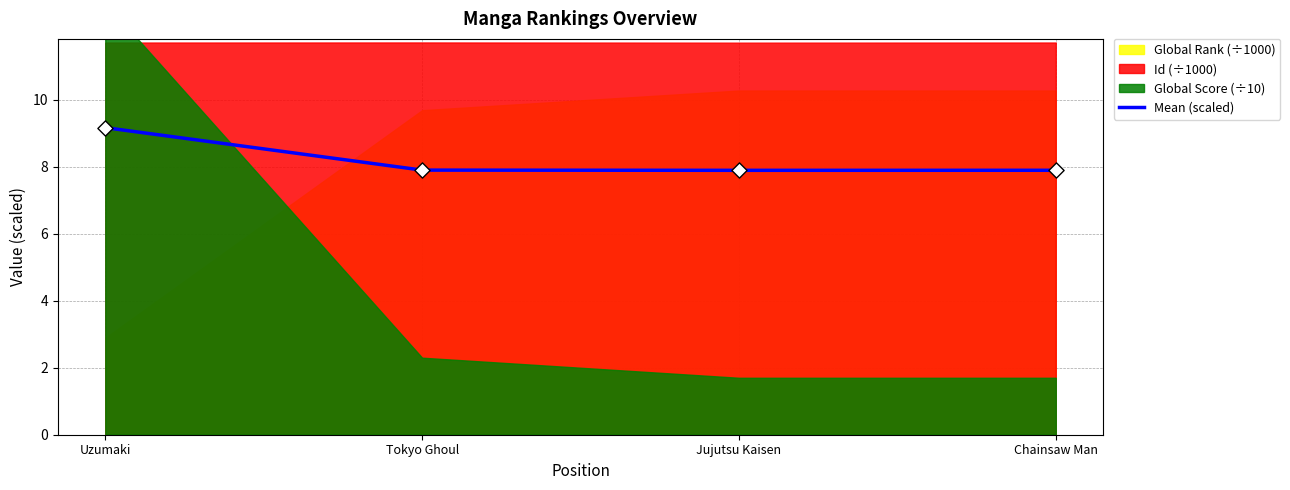

What is the ratio of the value at Jujutsu Kaisen to the value at Uzumaki?

0.9